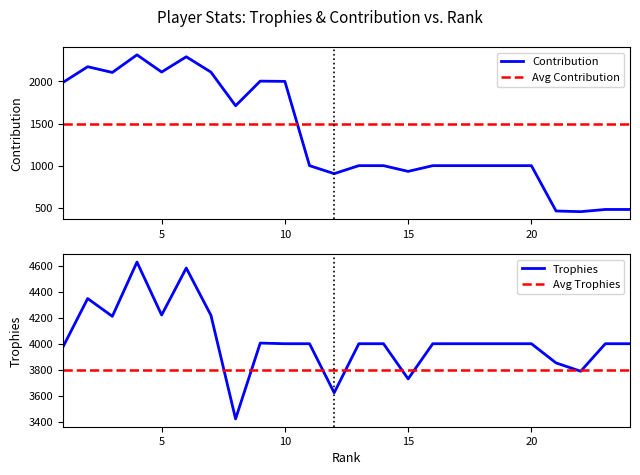

Which series has the largest range (max minus min)?

Contribution